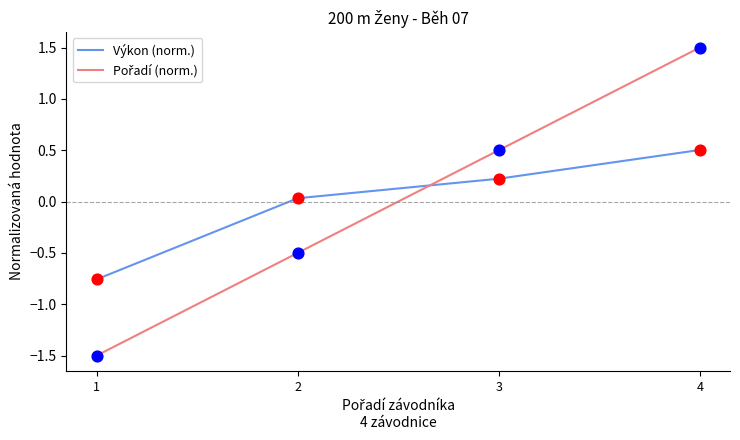

What is the total value across all series at 3?

0.7